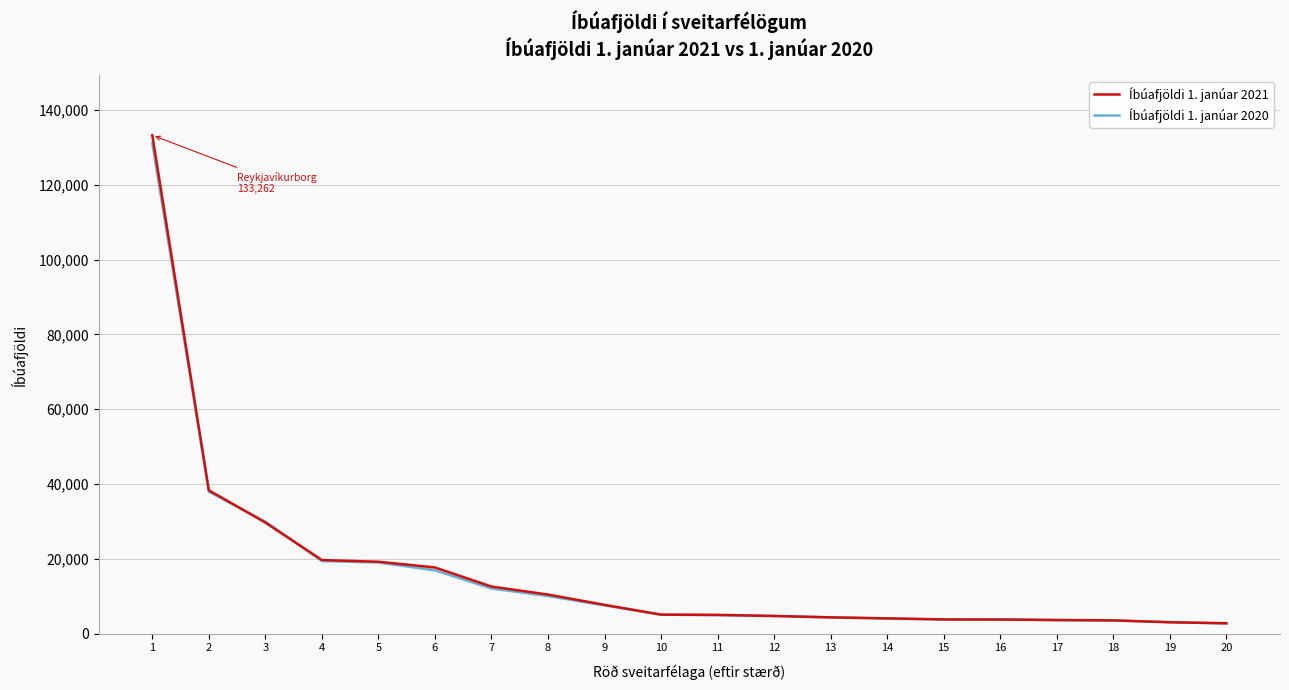

At which category is the sum across all series the highest?

1